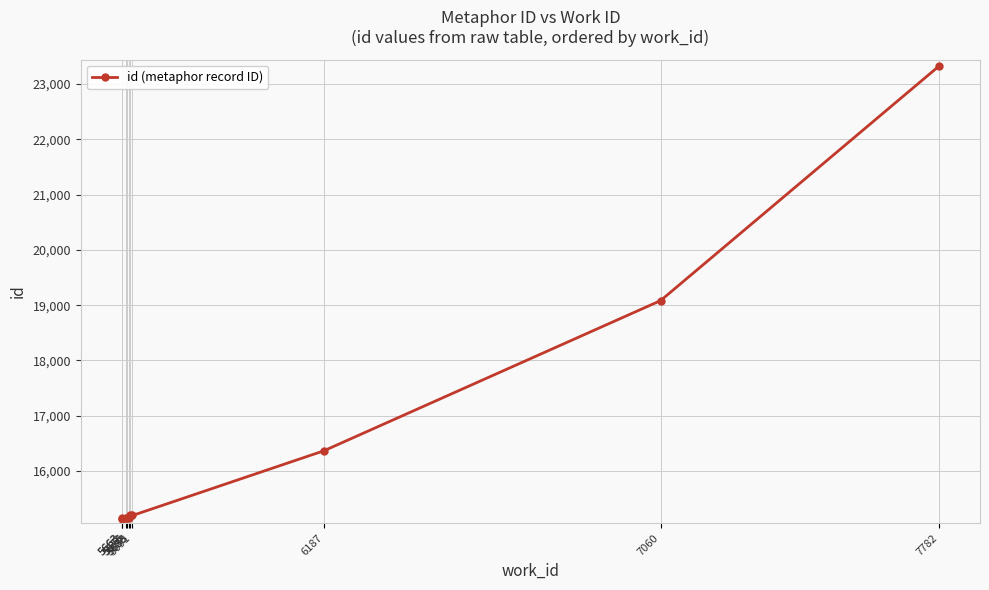

The chart shows a value of 23328 at 7782. True or false?

True